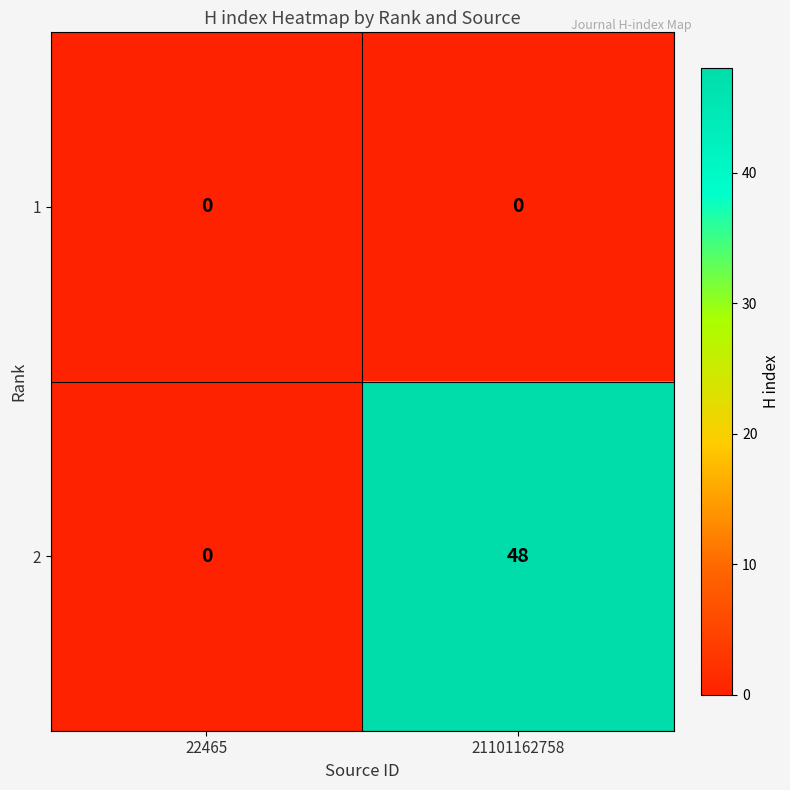

What is the maximum value shown in the chart?

48